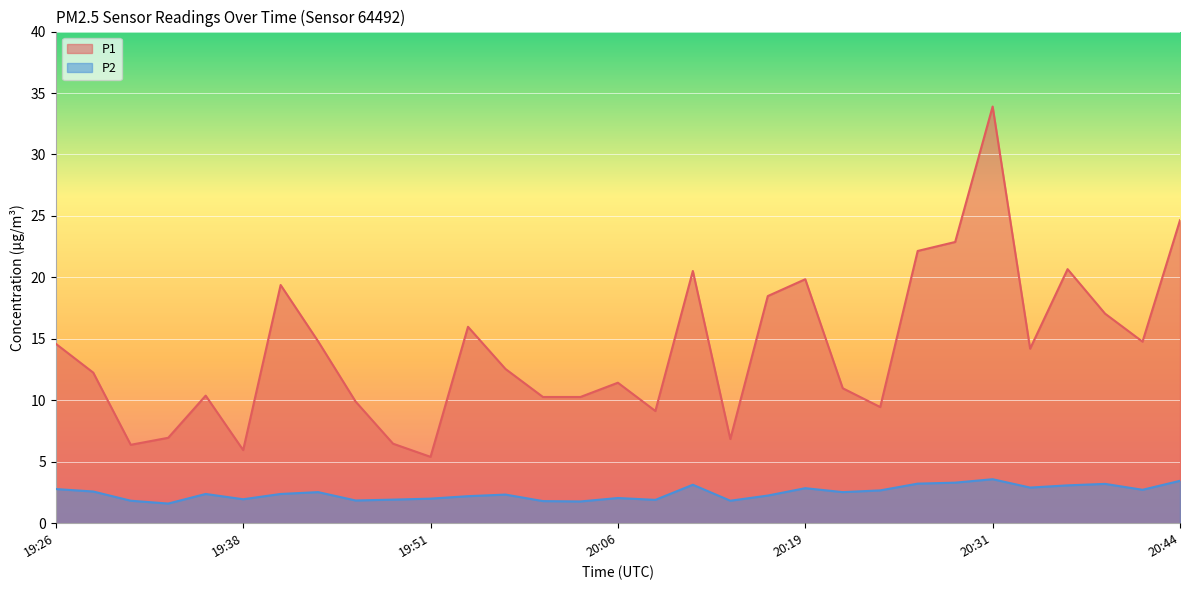

What is the sum of the P1 values at 20:29 and 20:34?

37.1